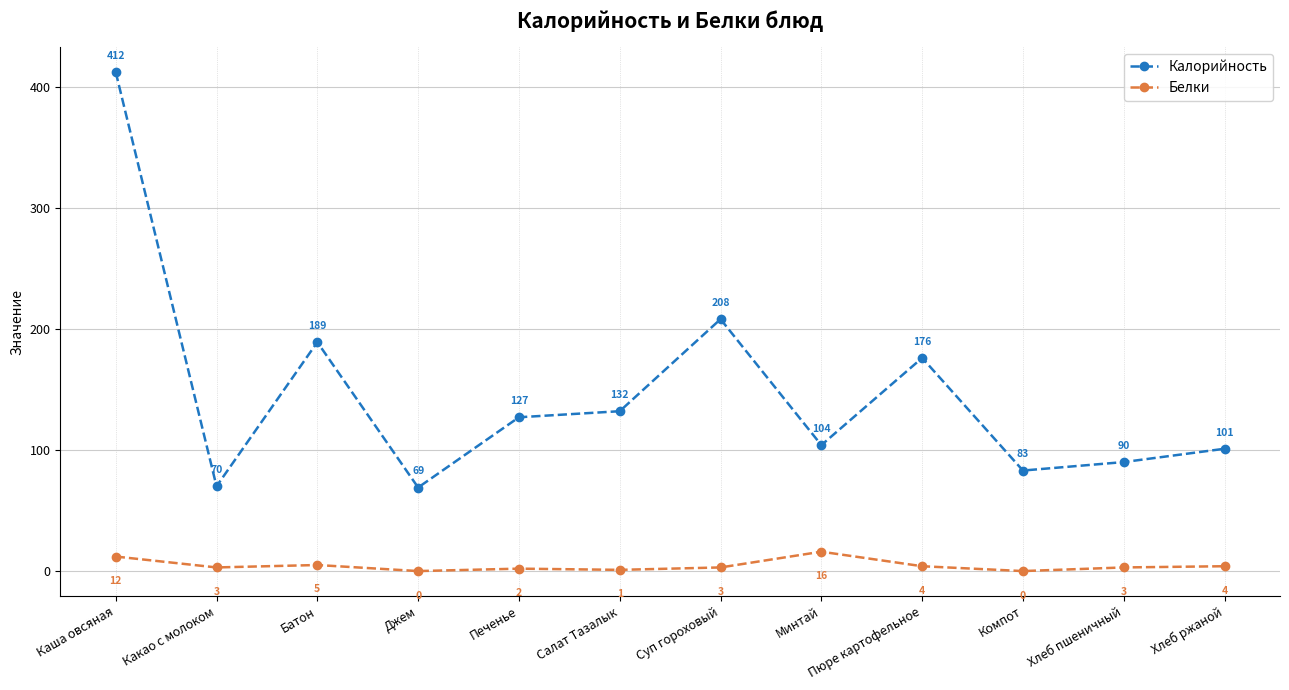

Rank the series by their average value, from lowest to highest.

Белки, Калорийность